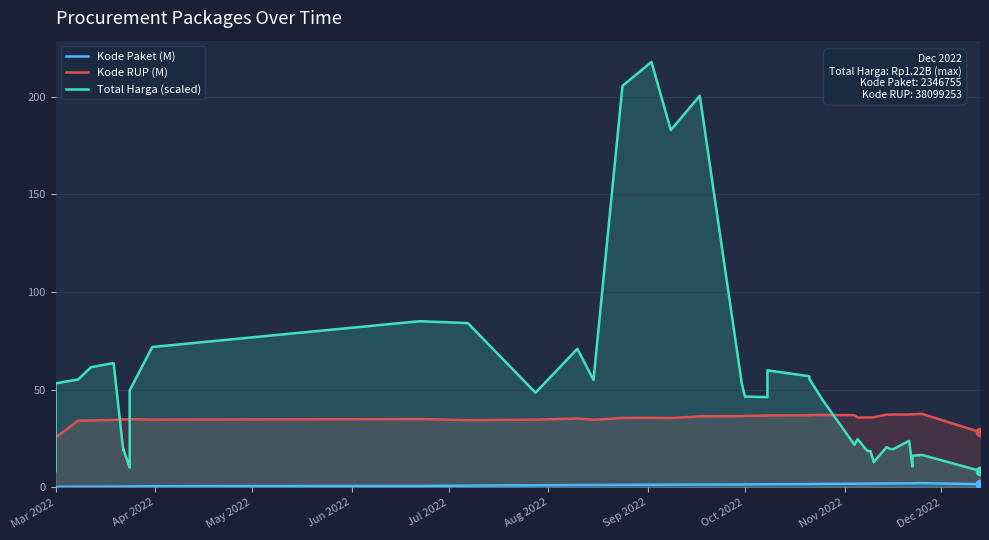

True or false: Kode Paket (M) and Total Harga (scaled) intersect in this chart.

False